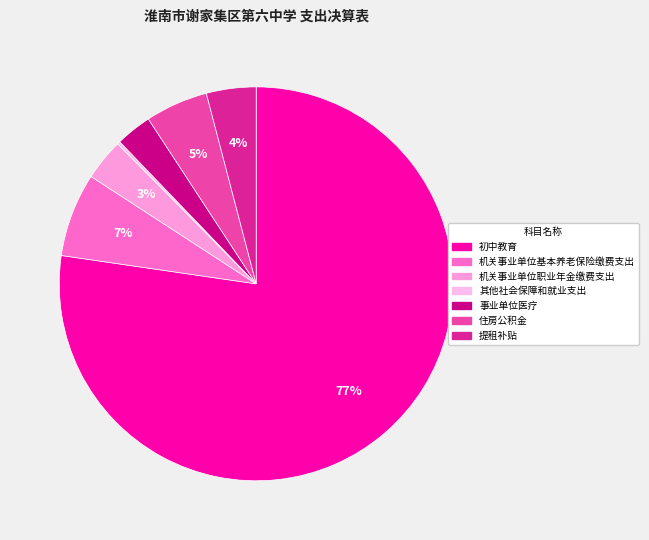

Does any single category account for the majority?

Yes